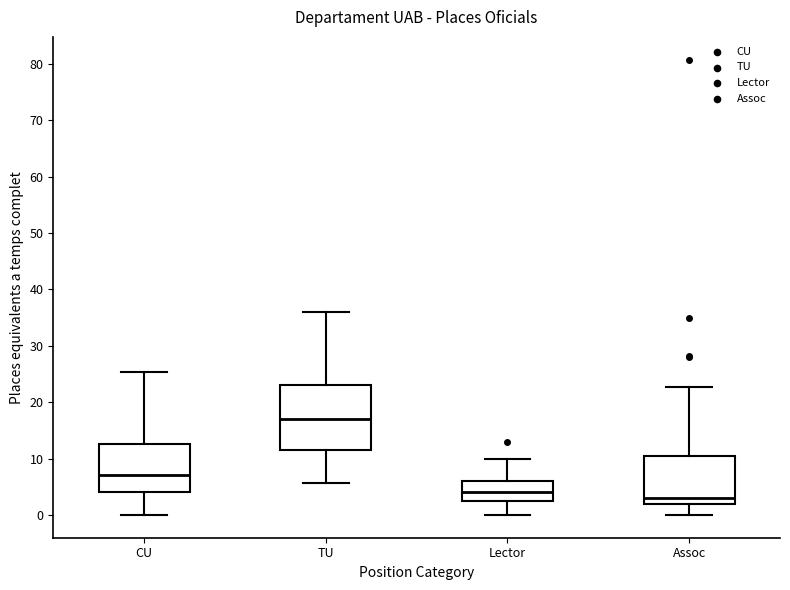

Which box is the tallest, from its lower edge to its upper edge?

TU